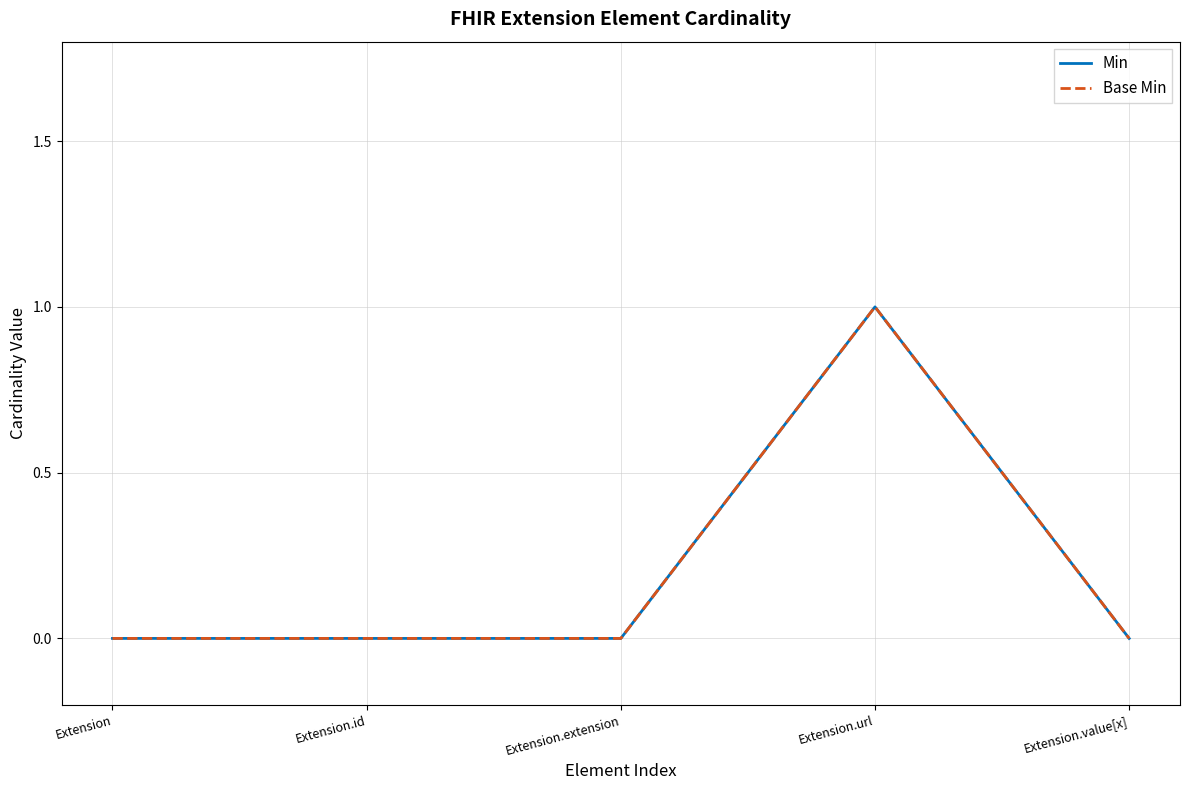

How many lines are shown in the chart?

2